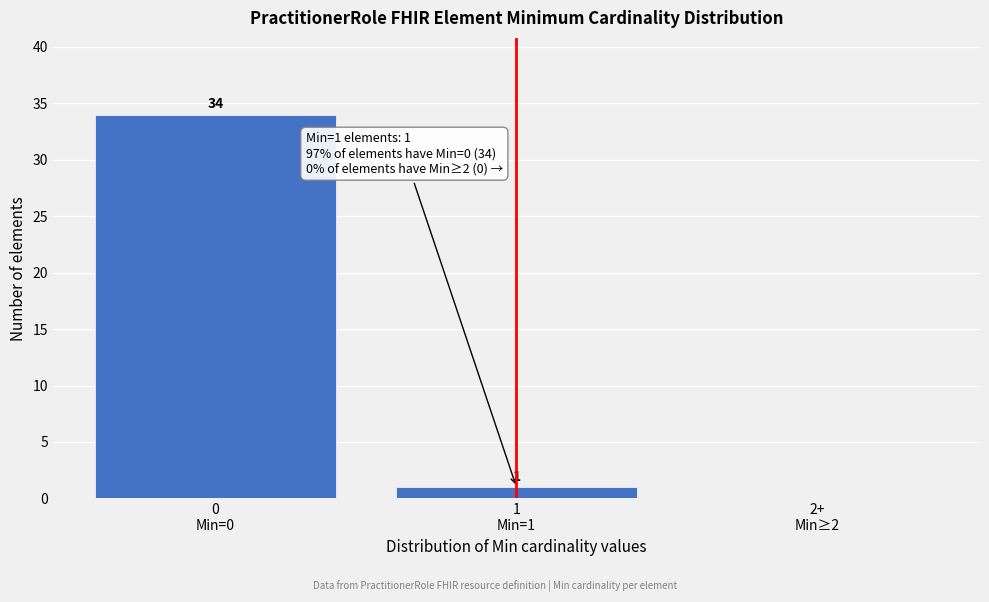

What is the greatest value displayed?

34